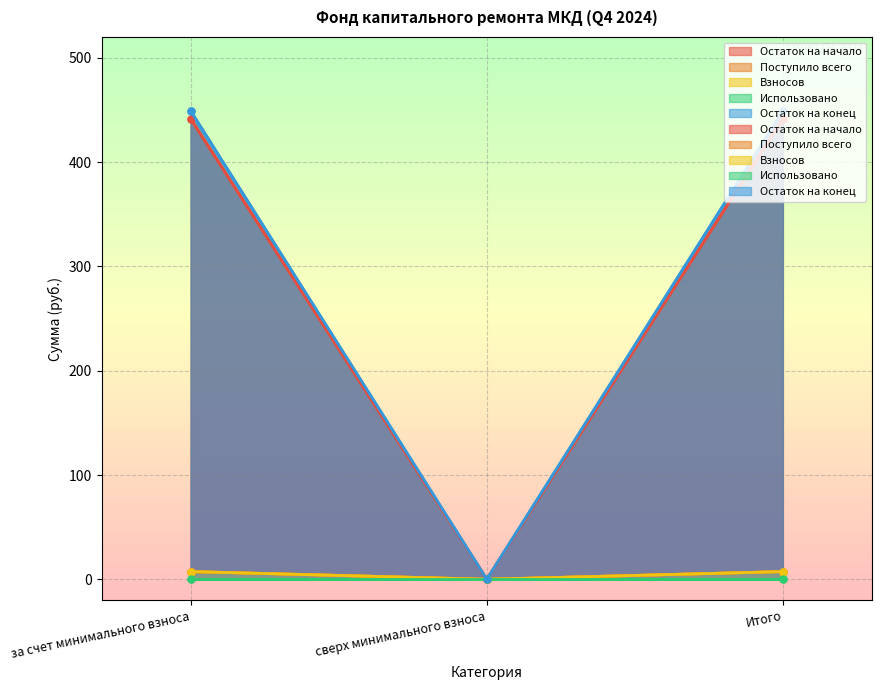

At which category is the sum across all series the highest?

за счет минимального взноса